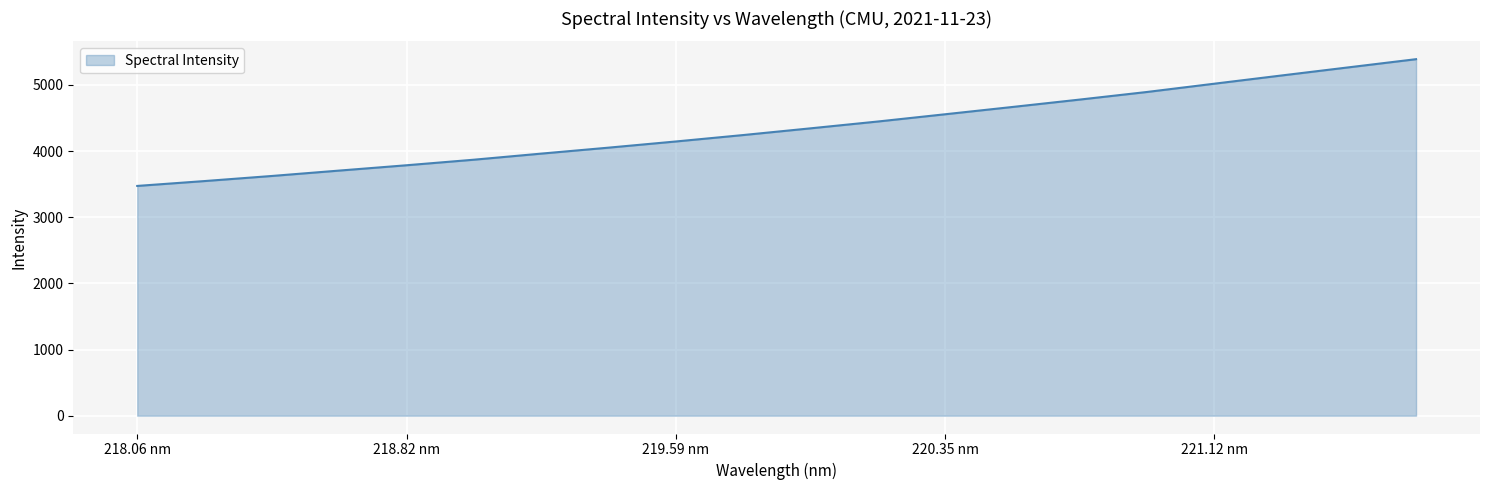

What is the difference between the maximum and minimum values?

1916.5